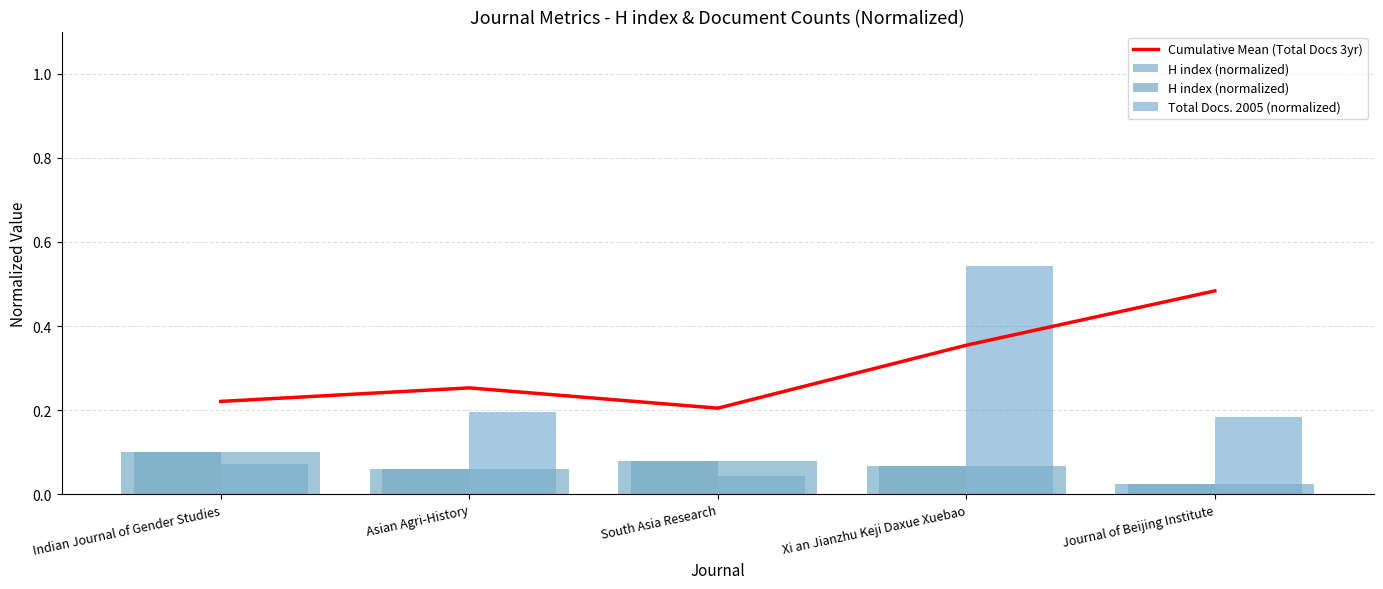

What are all the series names shown in the legend?

Cumulative Mean (Total Docs 3yr), H index (normalized), Total Docs. 2005 (normalized)